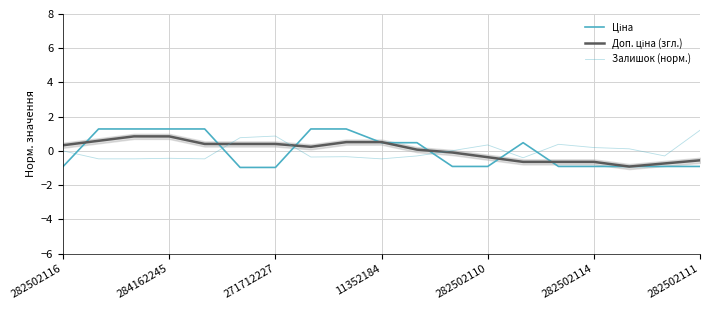

The value of Доп. ціна (згл.) at 284162245 is 0.2. True or false?

False